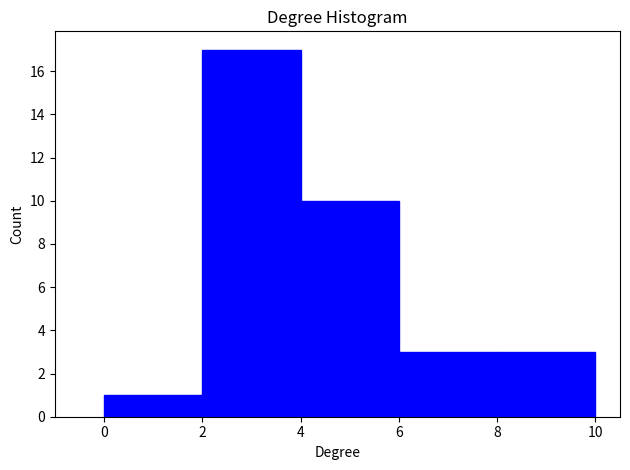

Reading left to right, transcribe this chart: for each bar, give the range it covers on the x-axis and its height. The values are not printed on the chart, so give them approximately, as read against the axis.

0 to 2: 1
2 to 4: 17
4 to 6: 10
6 to 8: 3
8 to 10: 3